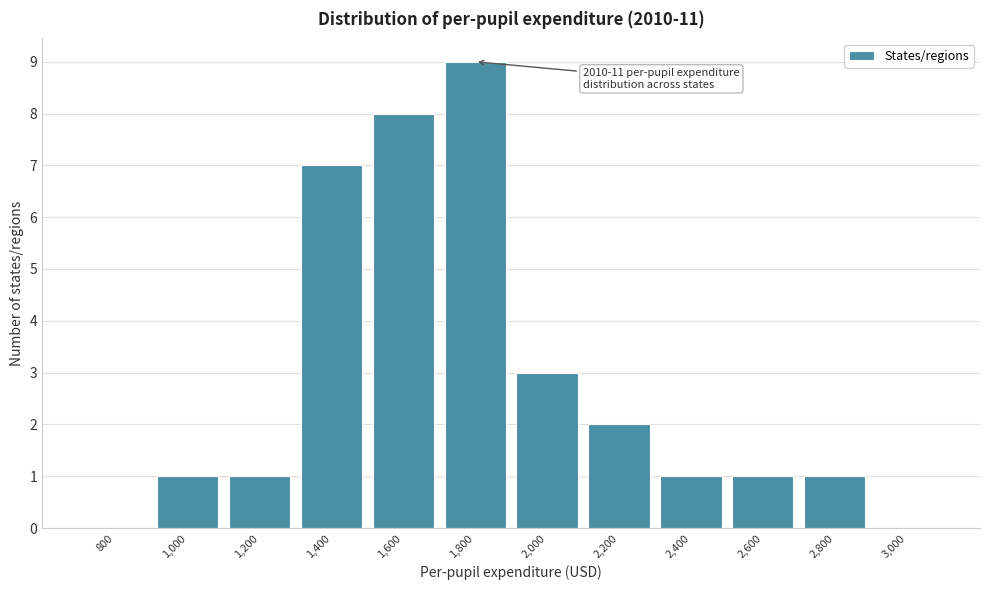

Reading left to right, transcribe all the data shown in this chart.

800=0	1,000=1	1,200=1	1,400=7	1,600=8	1,800=9	2,000=3	2,200=2	2,400=1	2,600=1	2,800=1	3,000=0